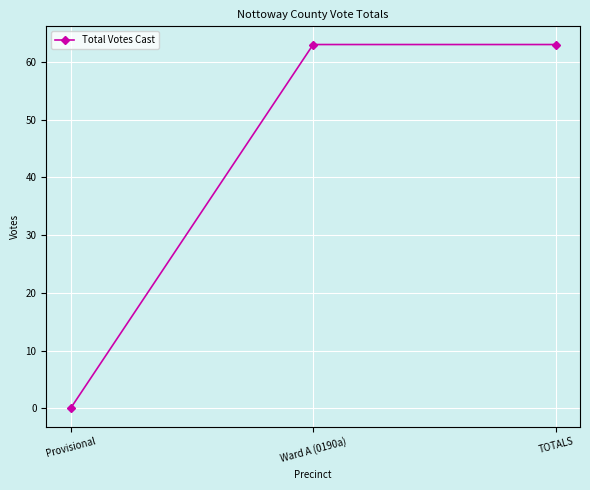

True or false: the data shows -37 at Provisional.

False